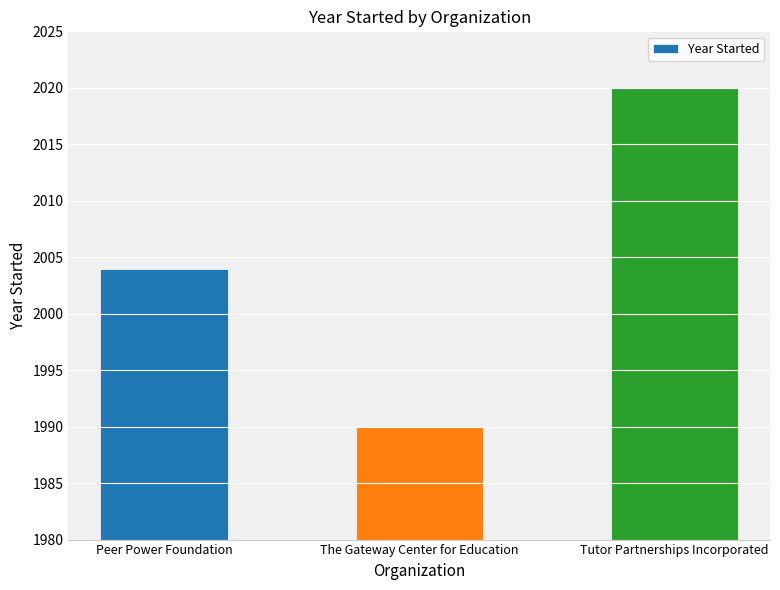

Are the bars horizontal?

No